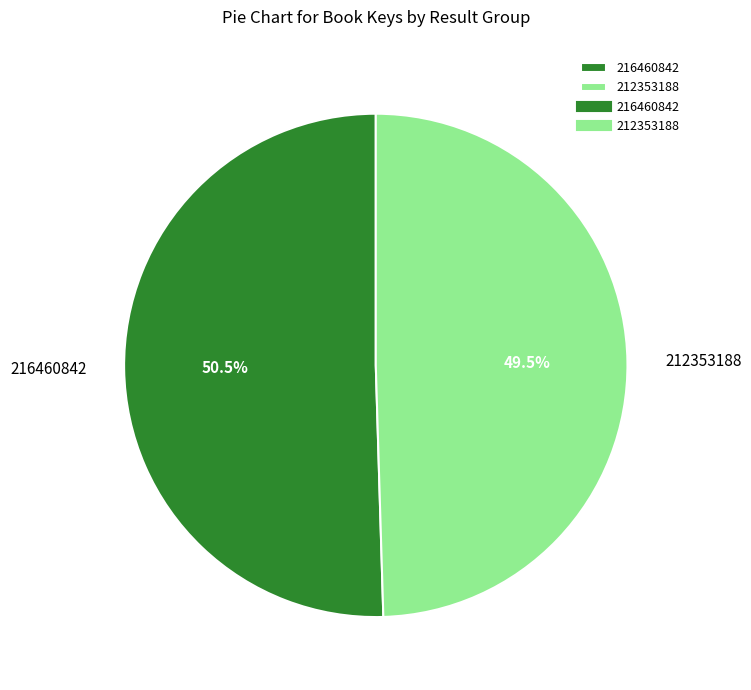

Count the number of slices in the pie.

2